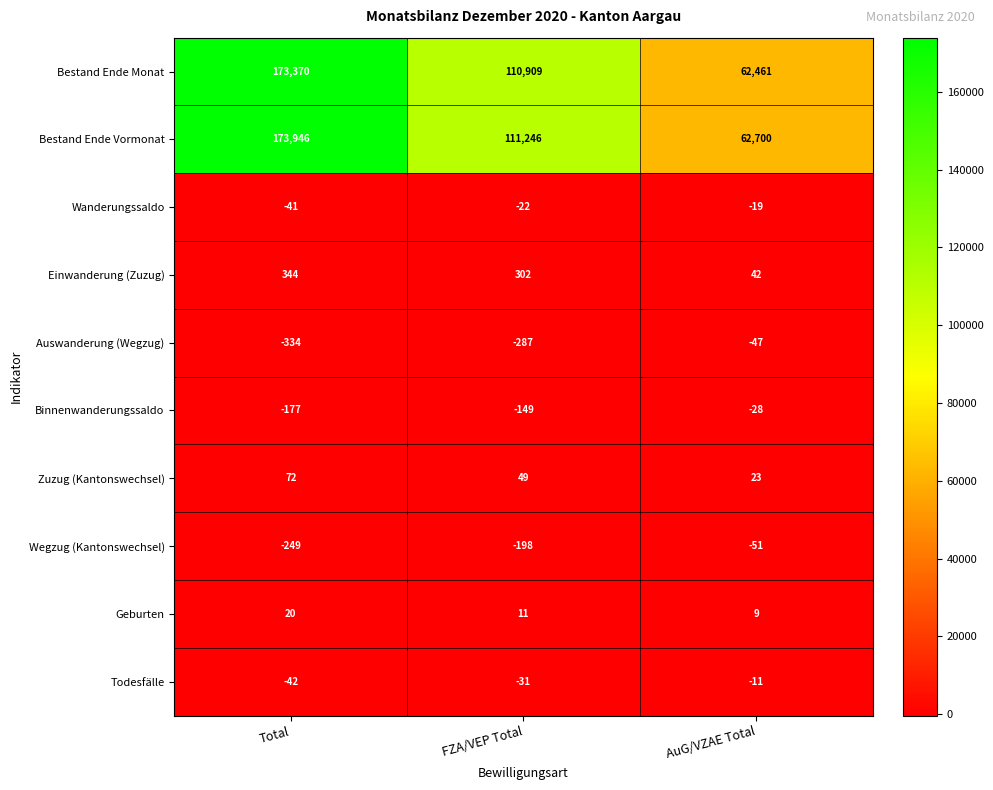

True or false: Bestand Ende Vormonat has a value of 16449 at AuG/VZAE Total.

False